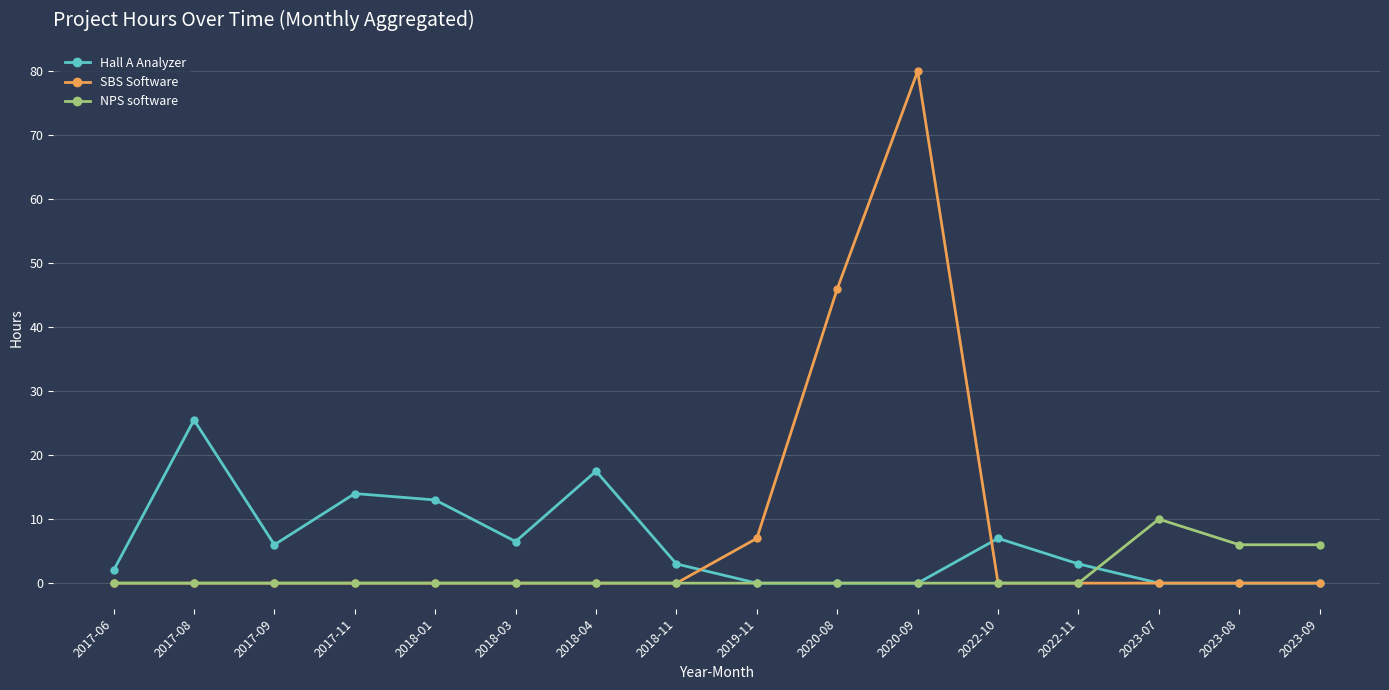

At how many categories does at least one series exceed 41?

2